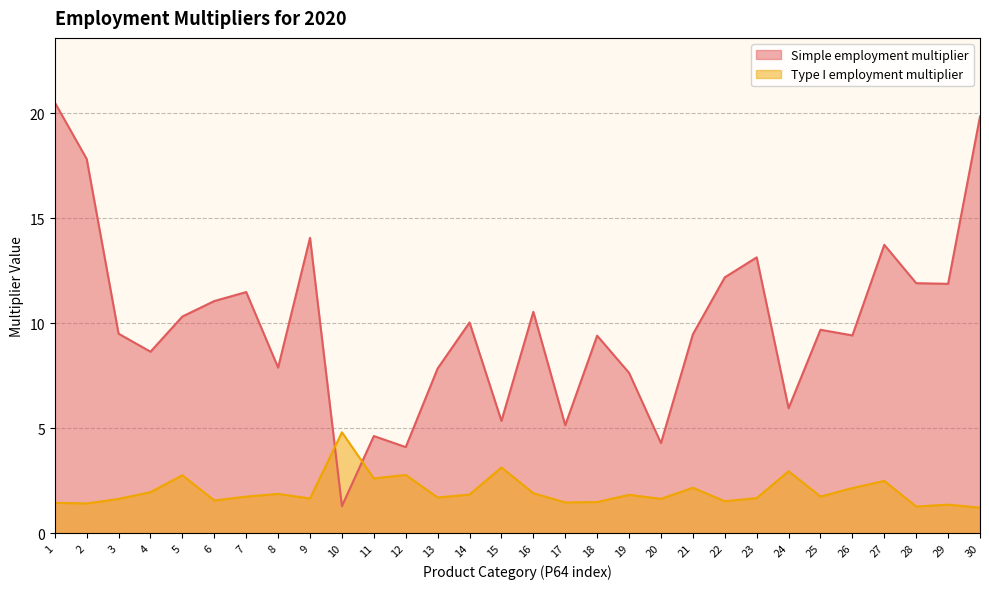

What is the difference between the maximum and minimum values in the Type I employment multiplier series?

3.6